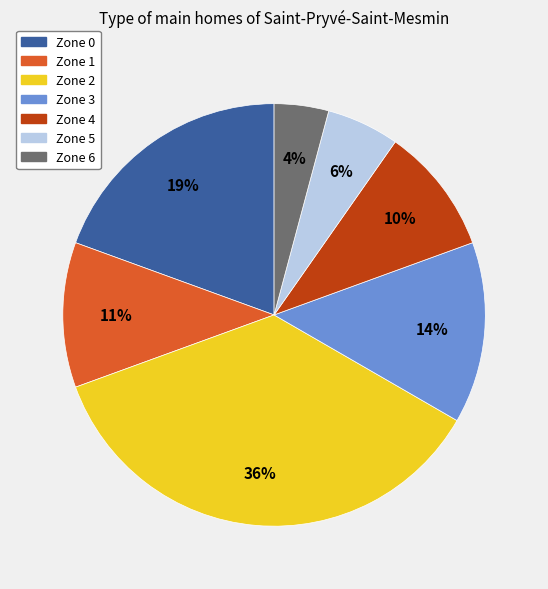

To the nearest percent, what is the difference between the largest and smallest slice percentages?

32%